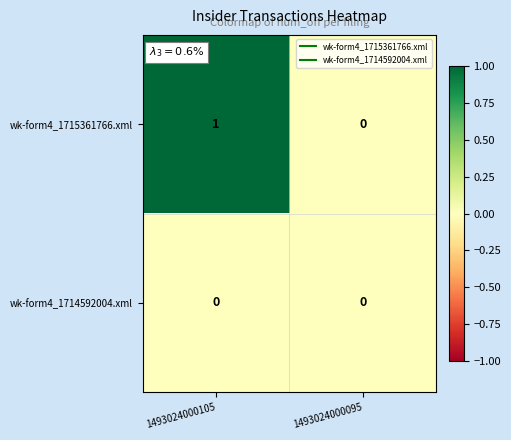

Which series changed the most between 1493024000105 and 1493024000095?

wk-form4_1715361766.xml